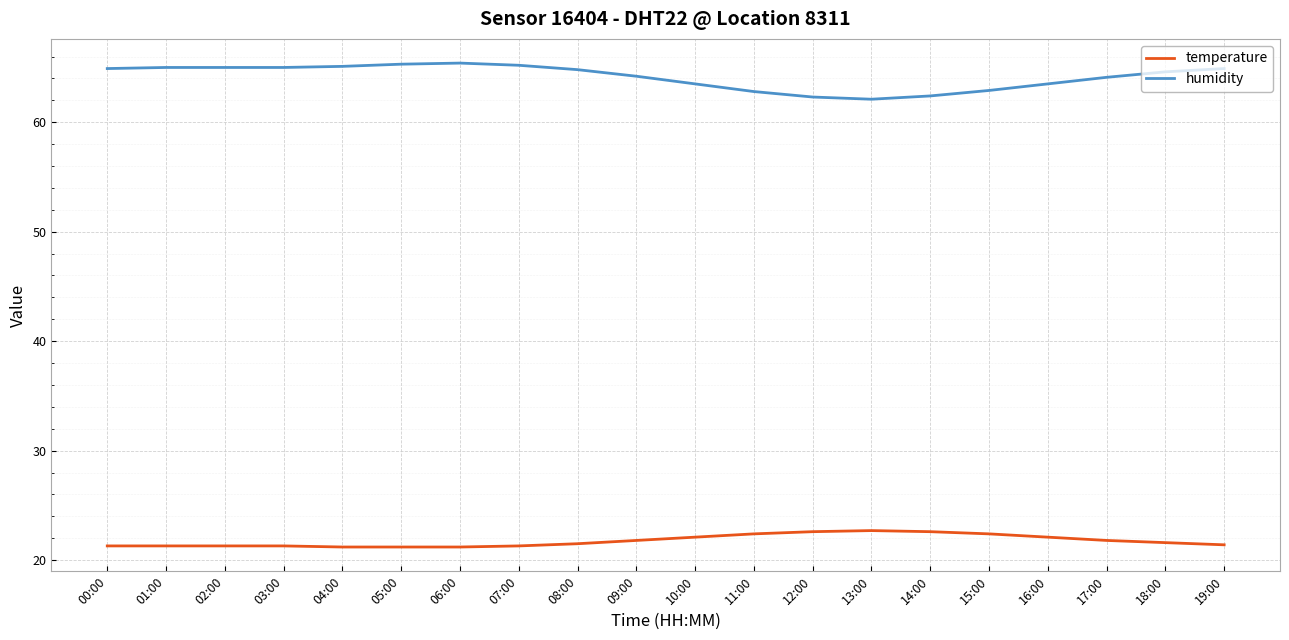

True or false: humidity and temperature intersect in this chart.

False